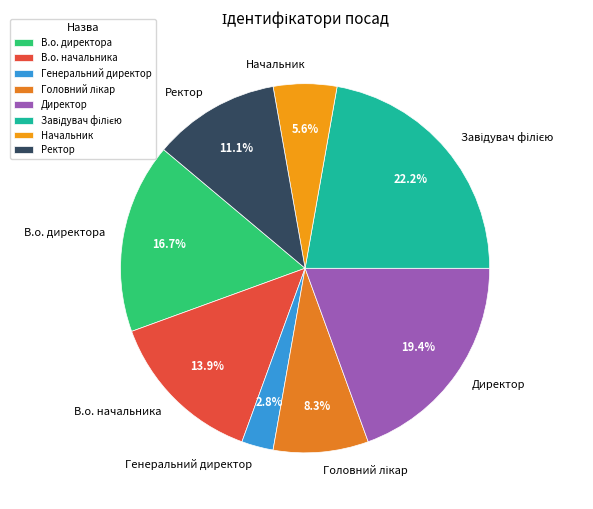

What is the smallest slice in the pie chart?

Генеральний директор